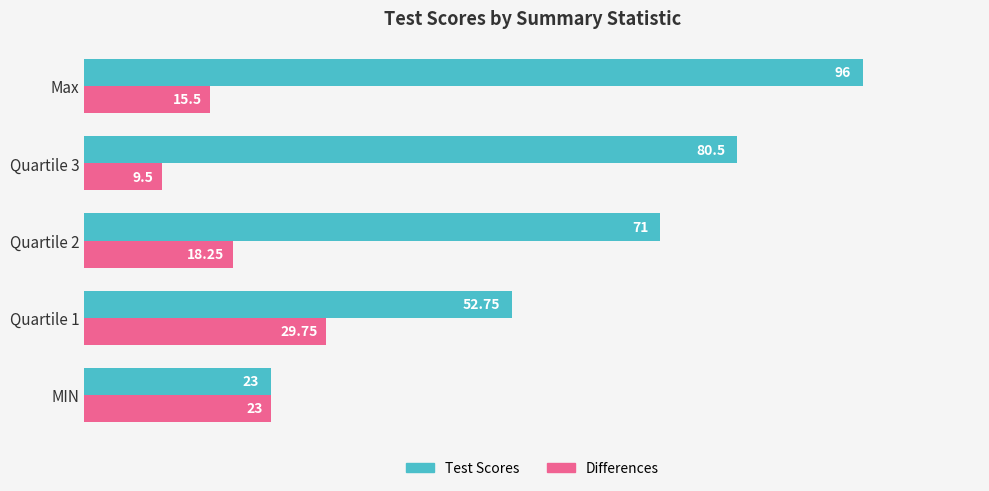

What is the lowest value of the Test Scores series?

23.0